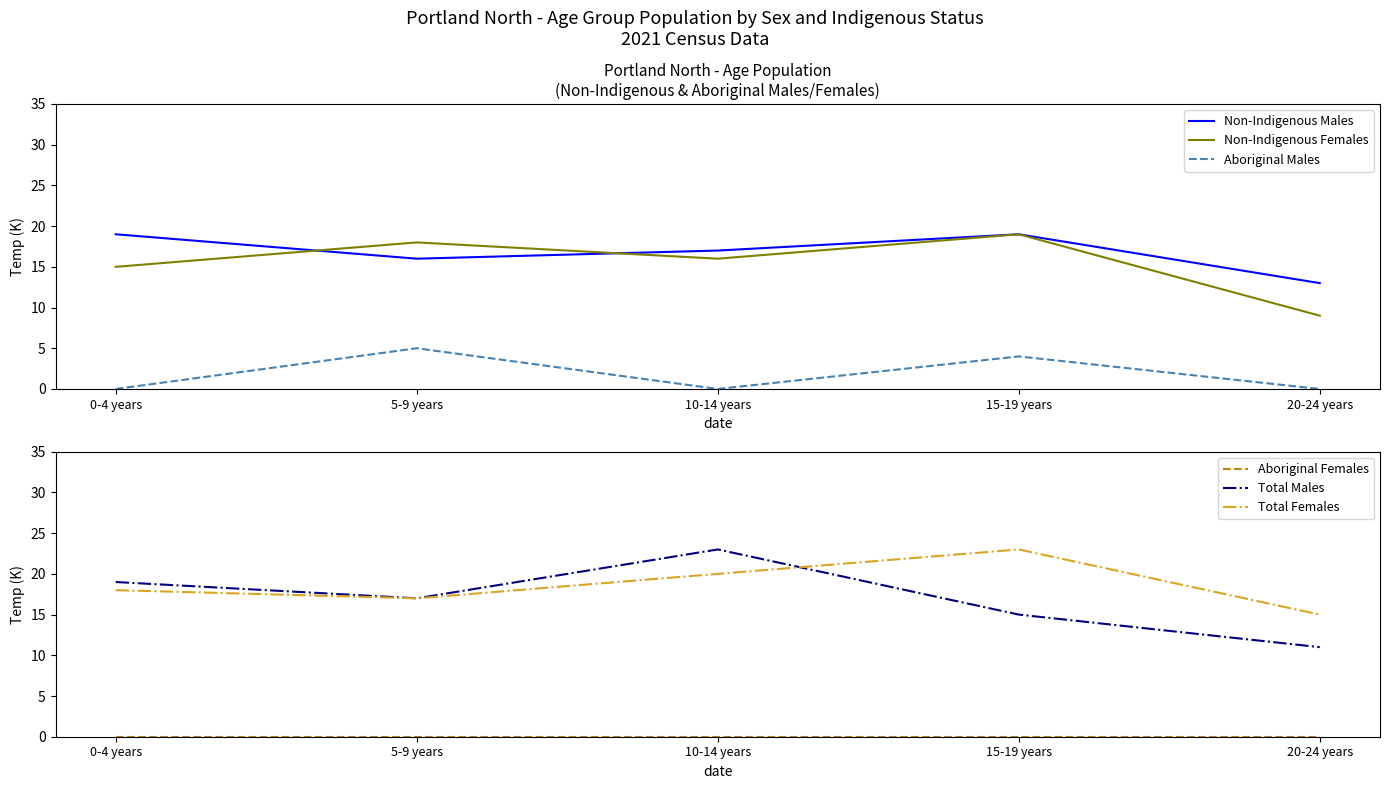

What is the label of the 3rd point from the right?

10-14 years